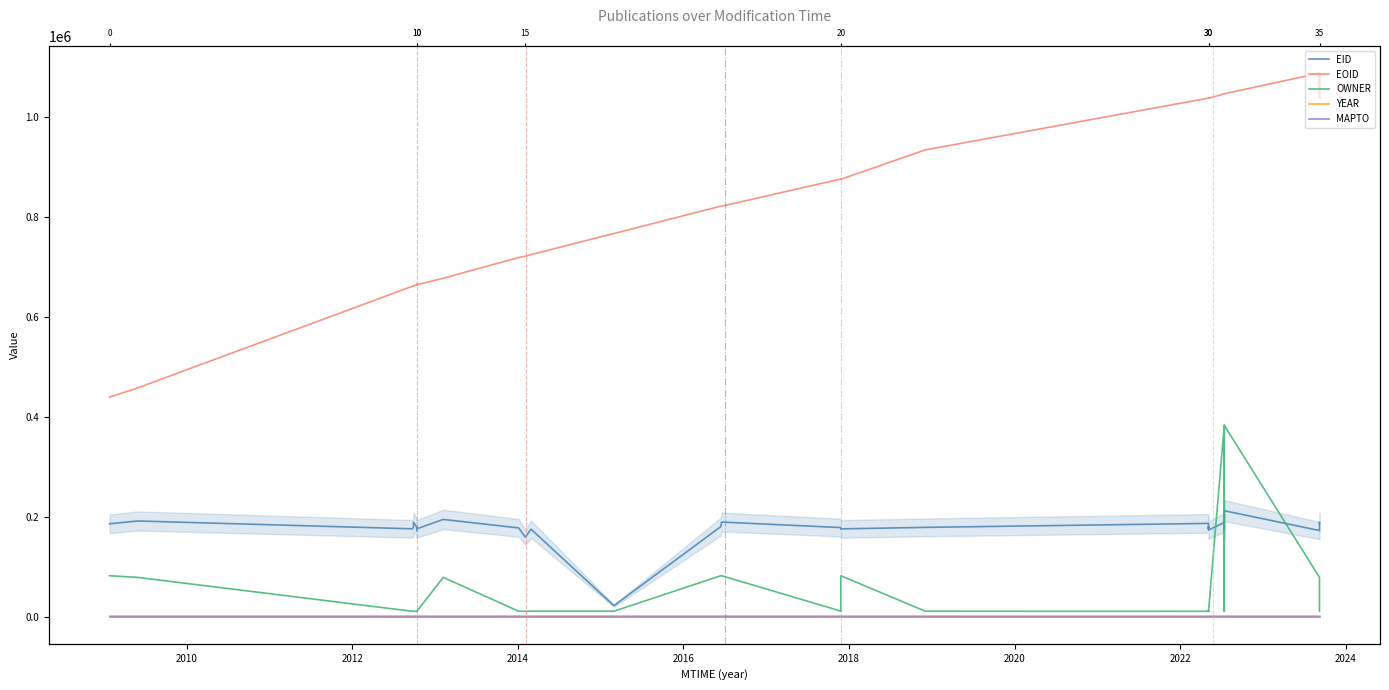

Which series has the largest total across all categories?

EOID